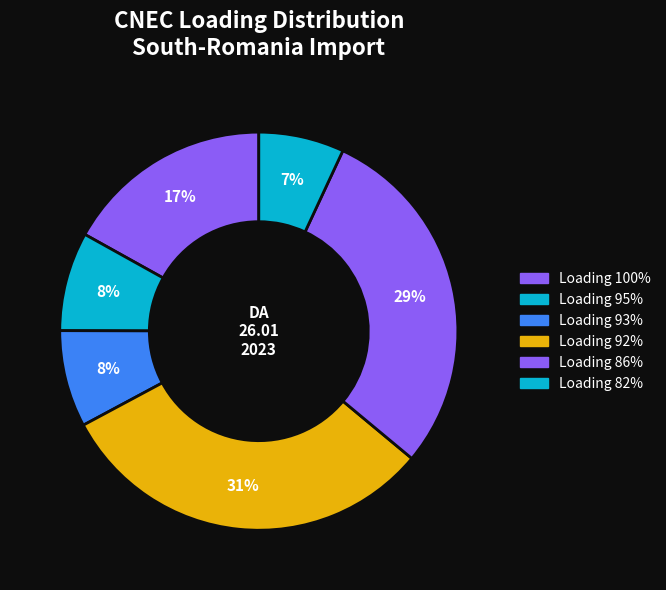

How many segments does this pie chart have?

6